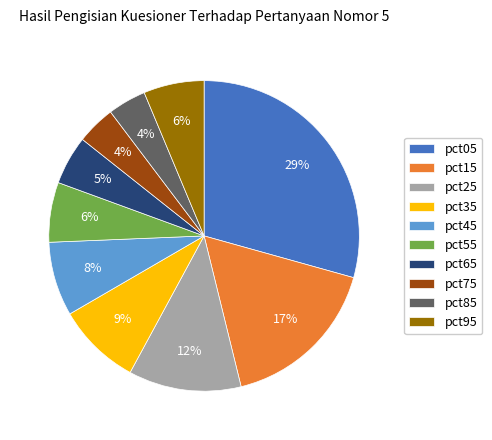

True or false: pct95 accounts for 6% of the total.

True